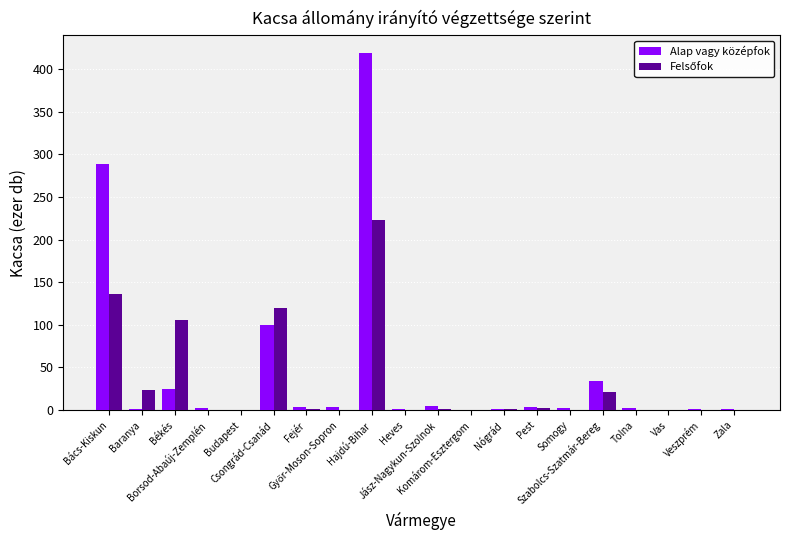

Is the value of Felsőfok at Somogy greater than the value of Alap vagy középfok at Somogy?

No